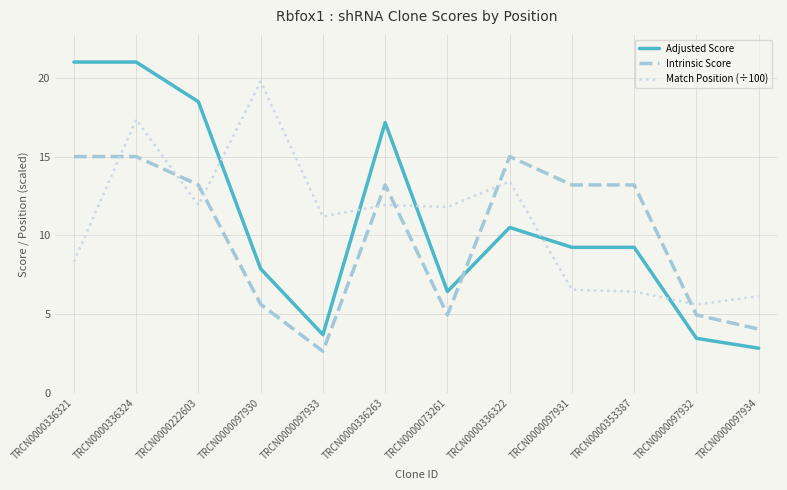

What is the average value of the Adjusted Score series?

10.9